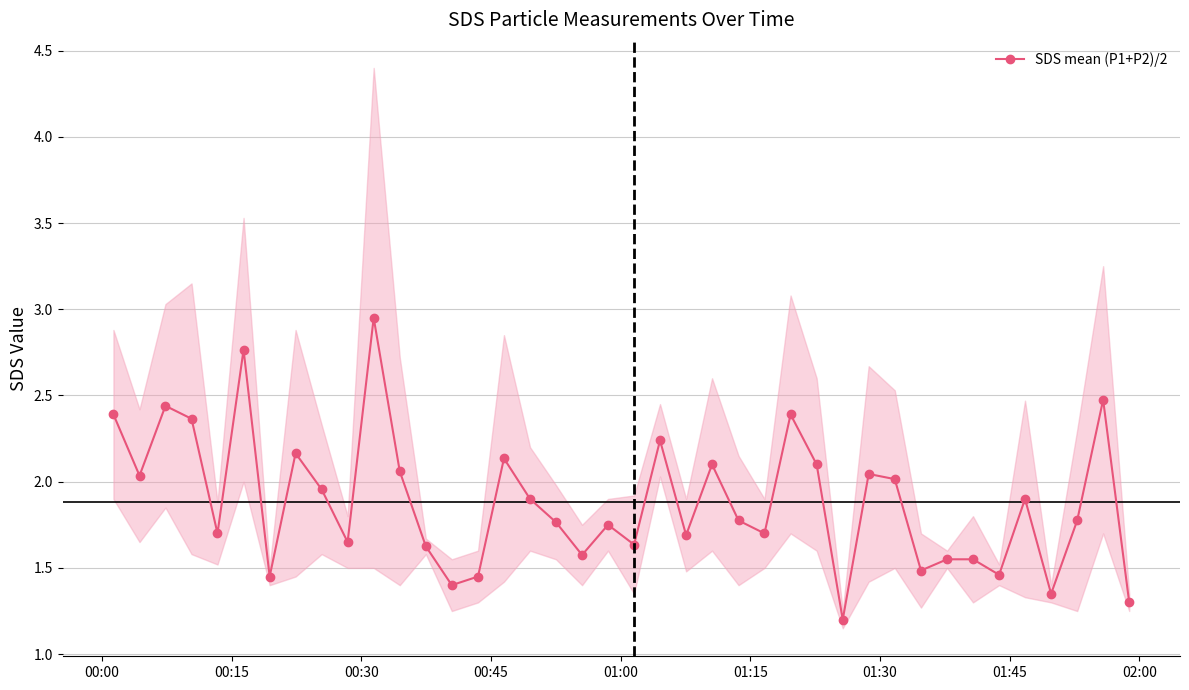

Reading left to right, what are all the values shown in this chart?

2.4	2.0	2.4	2.4	1.7	2.8	1.4	2.2	2.0	1.6	3.0	2.1	1.6	1.4	1.5	2.1	1.9	1.8	1.6	1.8	1.6	2.2	1.7	2.1	1.8	1.7	2.4	2.1	1.2	2.0	2.0	1.5	1.6	1.6	1.5	1.9	1.4	1.8	2.5	1.3